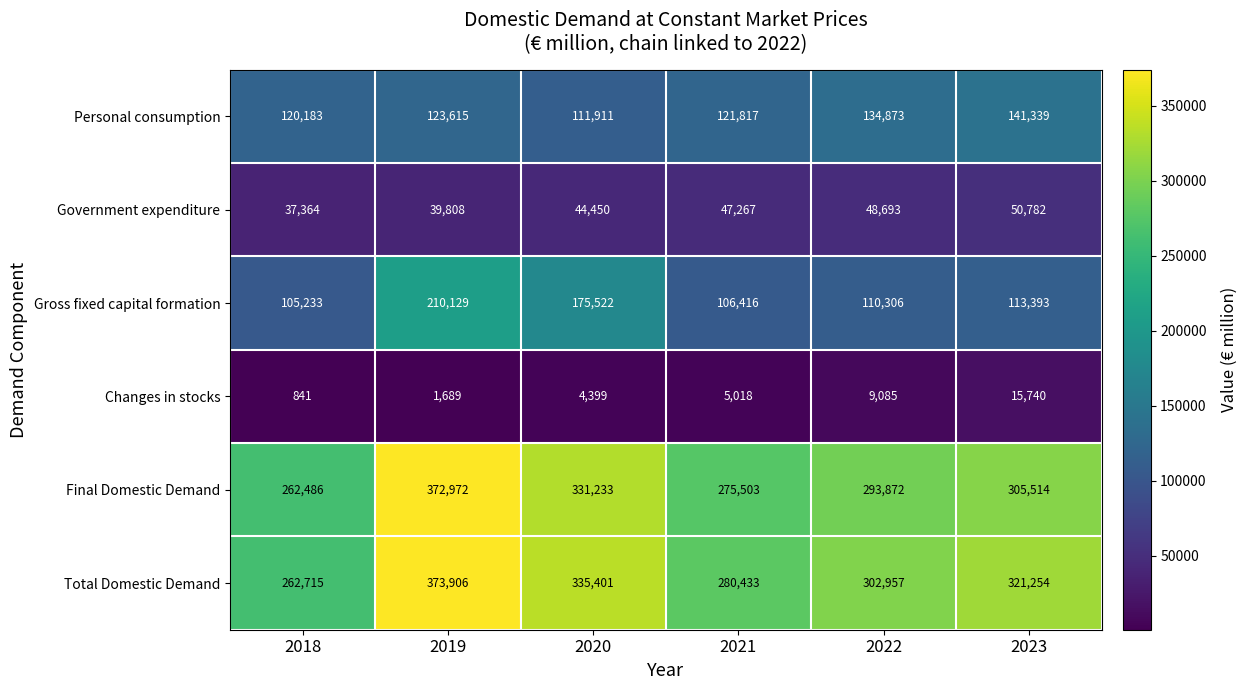

How many values in the Government expenditure series are below 47267?

3